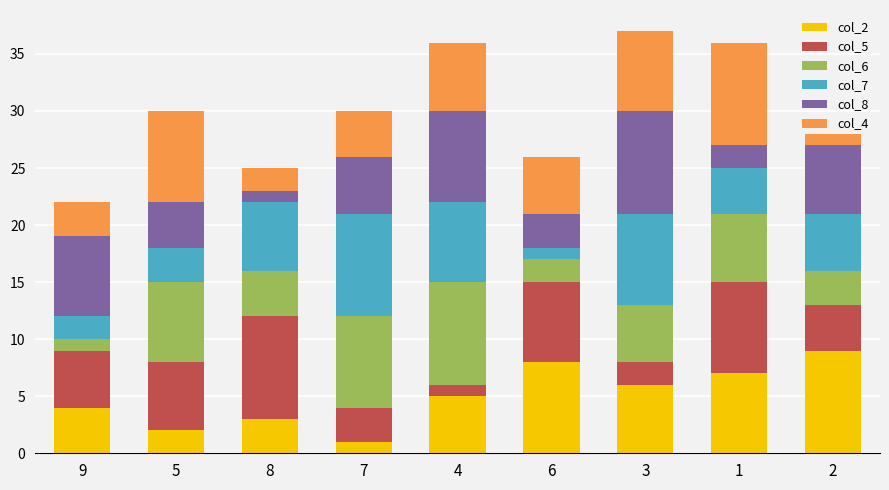

The col_2 series shows 10 at 3. True or false?

False